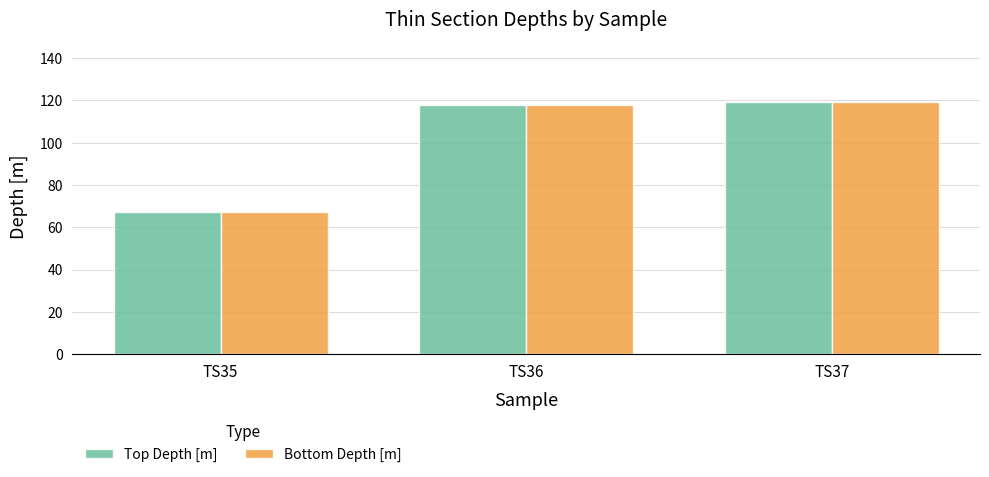

What is the smallest value displayed?

67.2